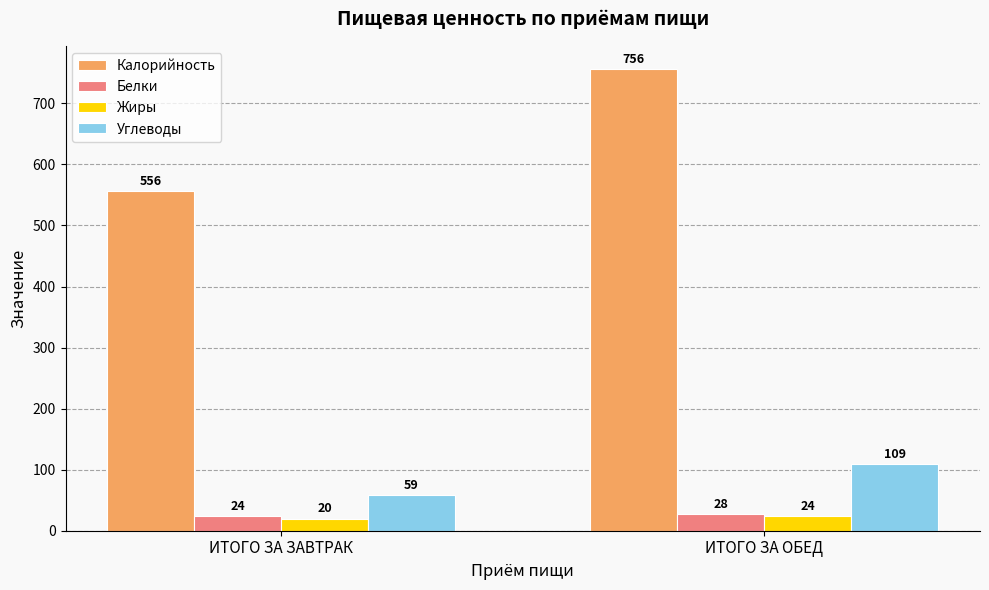

How many bars are there in each group?

4